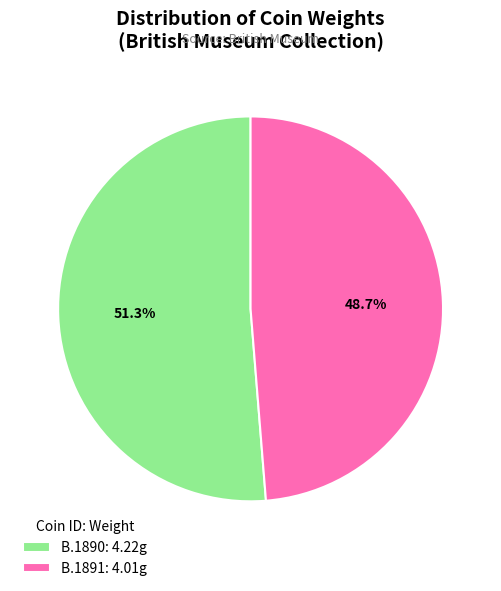

Between B.1890 and B.1891, which is larger?

B.1890